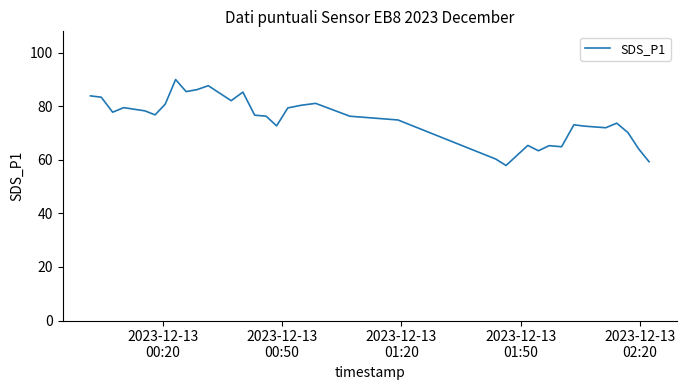

What is the smallest value displayed?

57.9